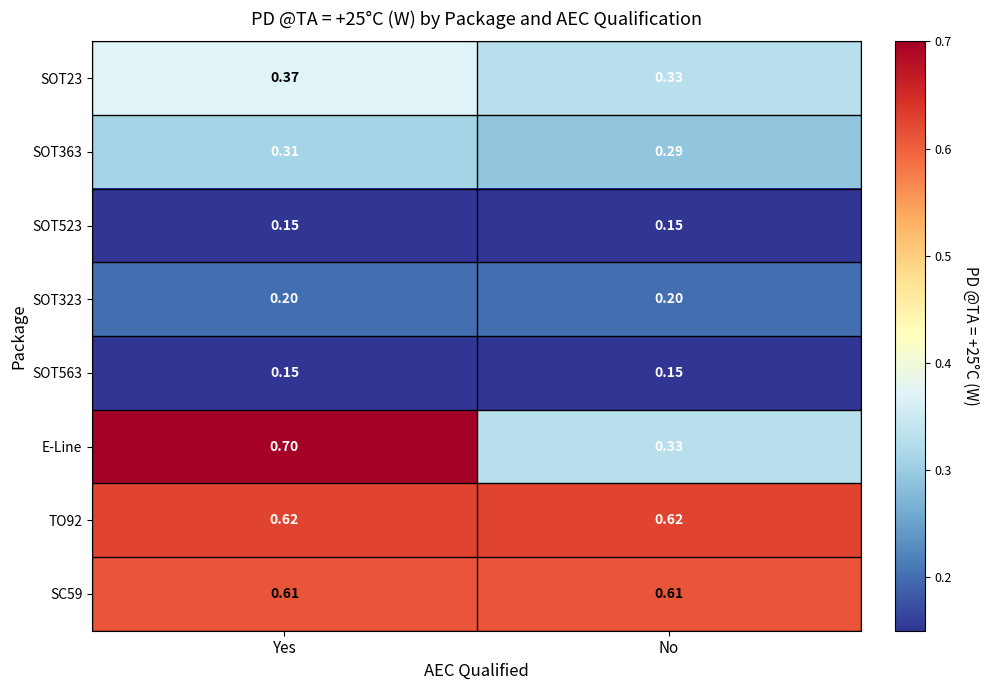

Which series has the widest spread of values?

E-Line